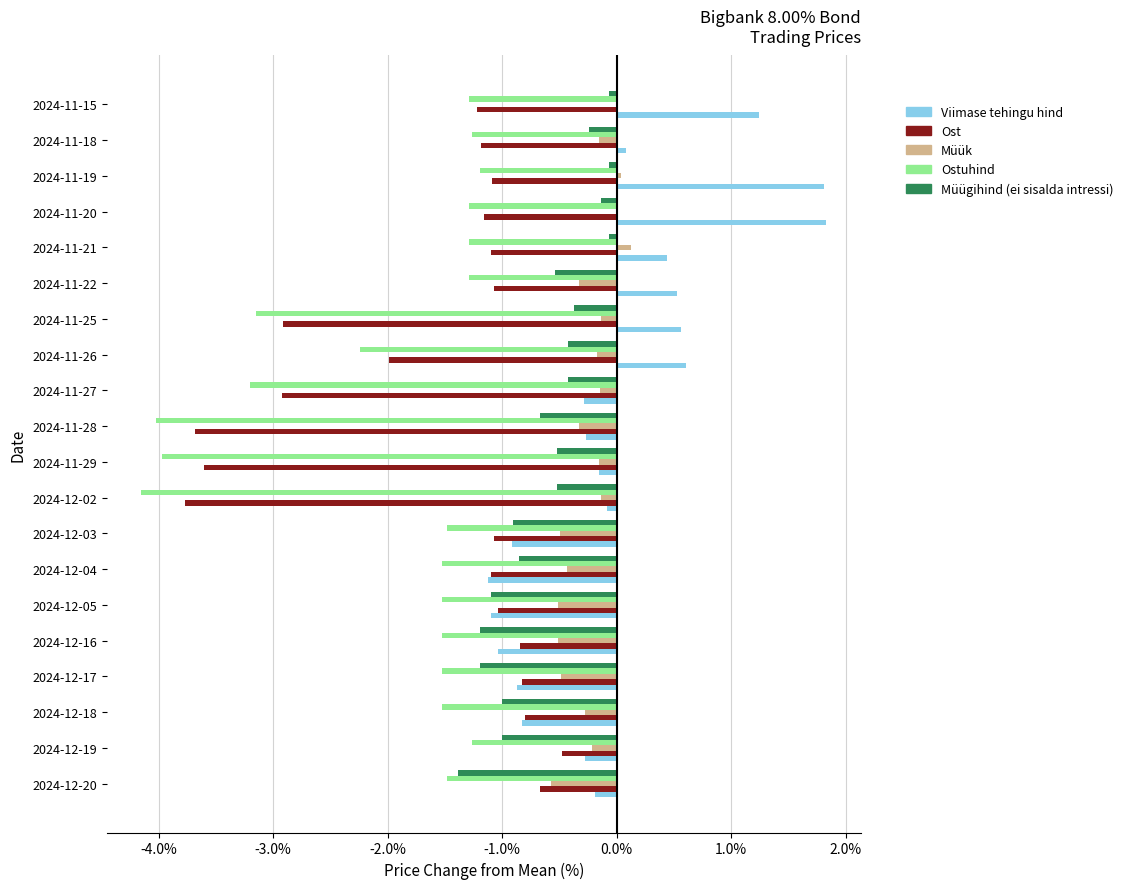

What is the sum of the Ost values at 2024-11-27 and 2024-11-28?

-6.6